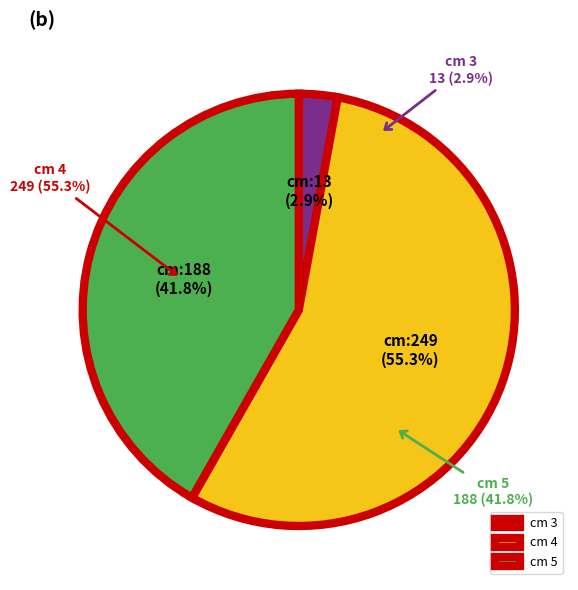

Combined, what portion of the pie is 3 and 4?

58.2%